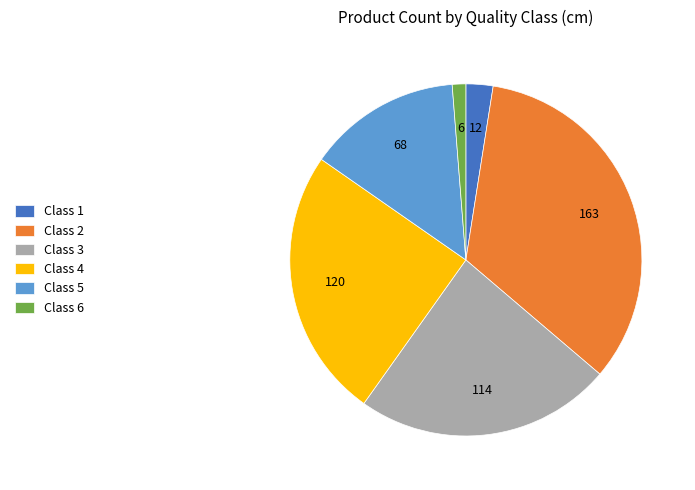

Is it true that Class 2 is 34% of the pie?

True